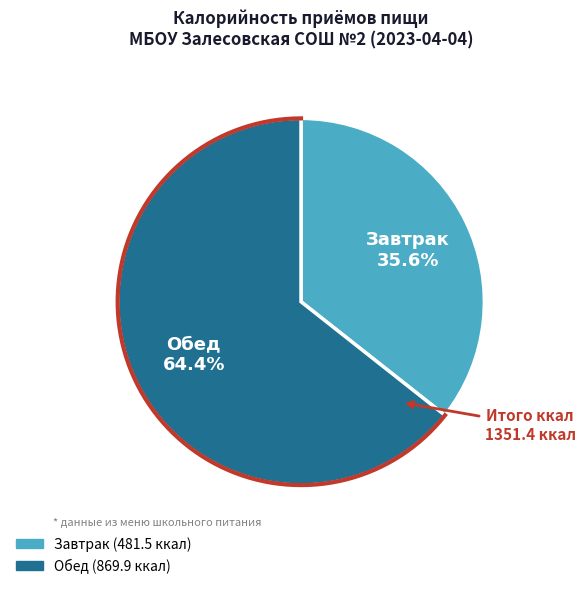

Which category has the smallest portion of the pie?

Завтрак